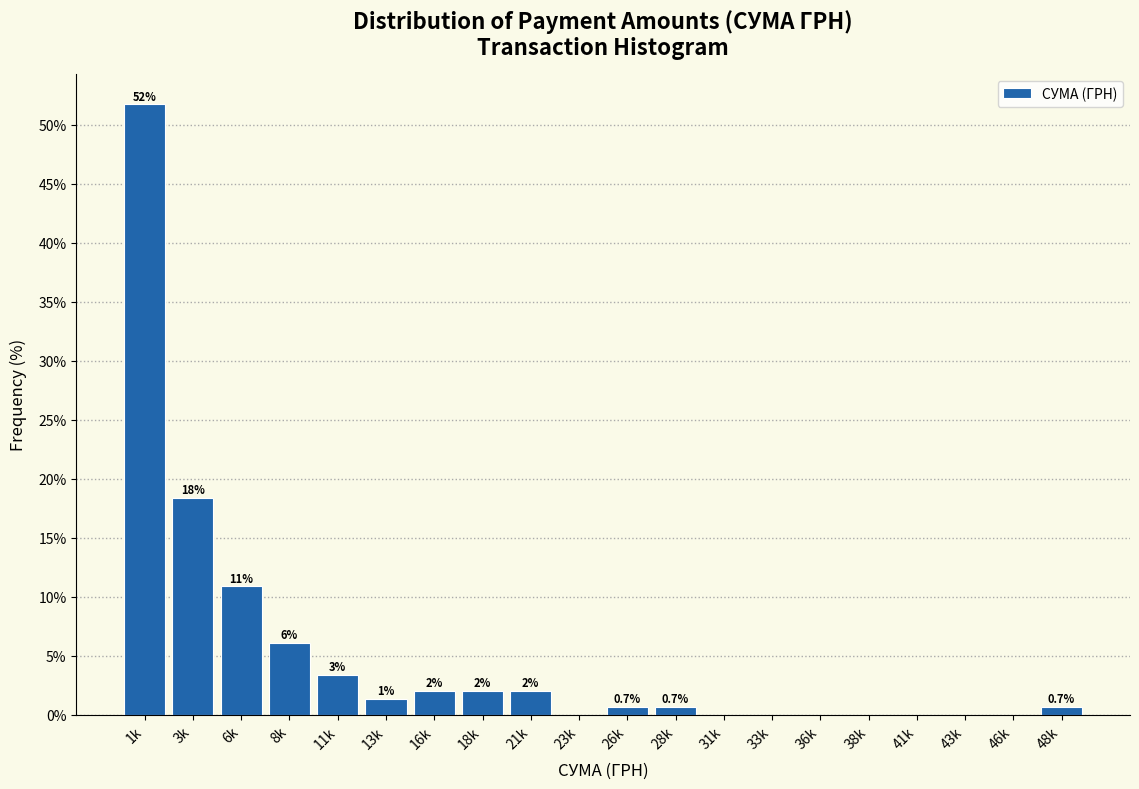

Which has a higher value, 16k or 33k?

16k